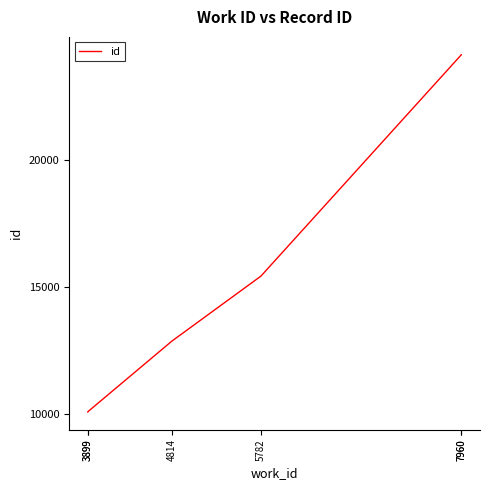

Is it true that the value at 3899 is 10084?

True